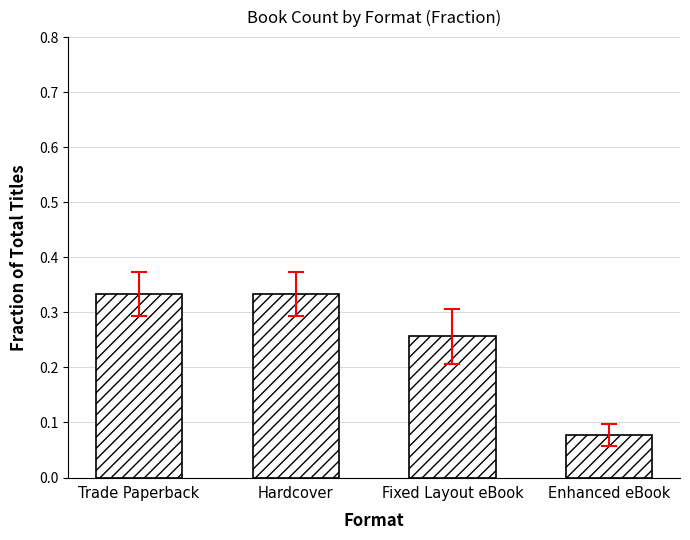

At which category does the chart reach its minimum across all series?

Enhanced eBook